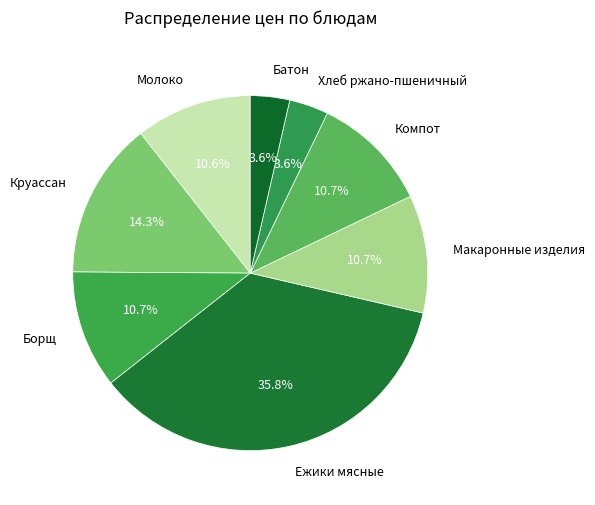

Is there any slice that represents more than half of the pie?

No